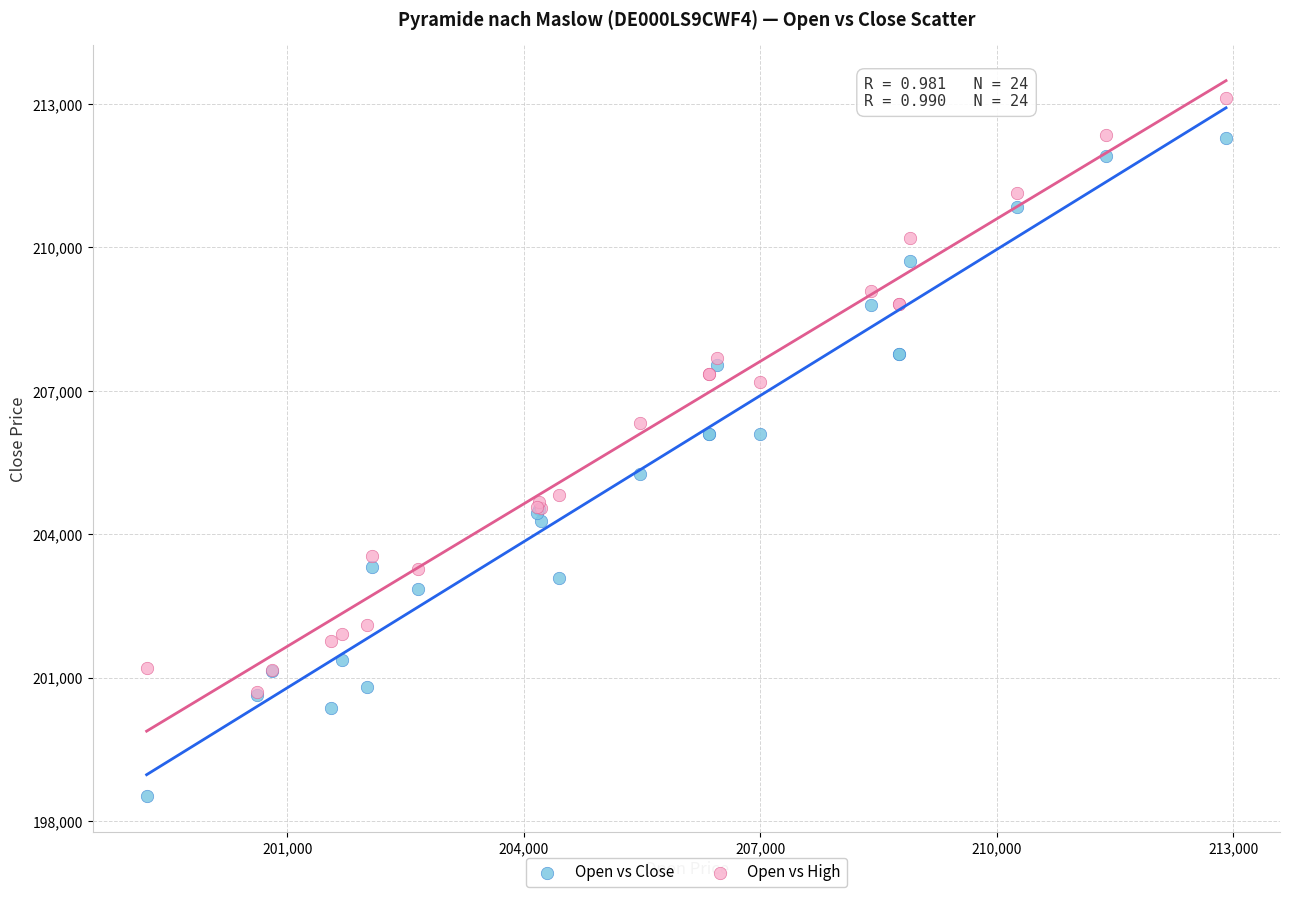

Which series reaches the minimum Y coordinate?

Open vs Close